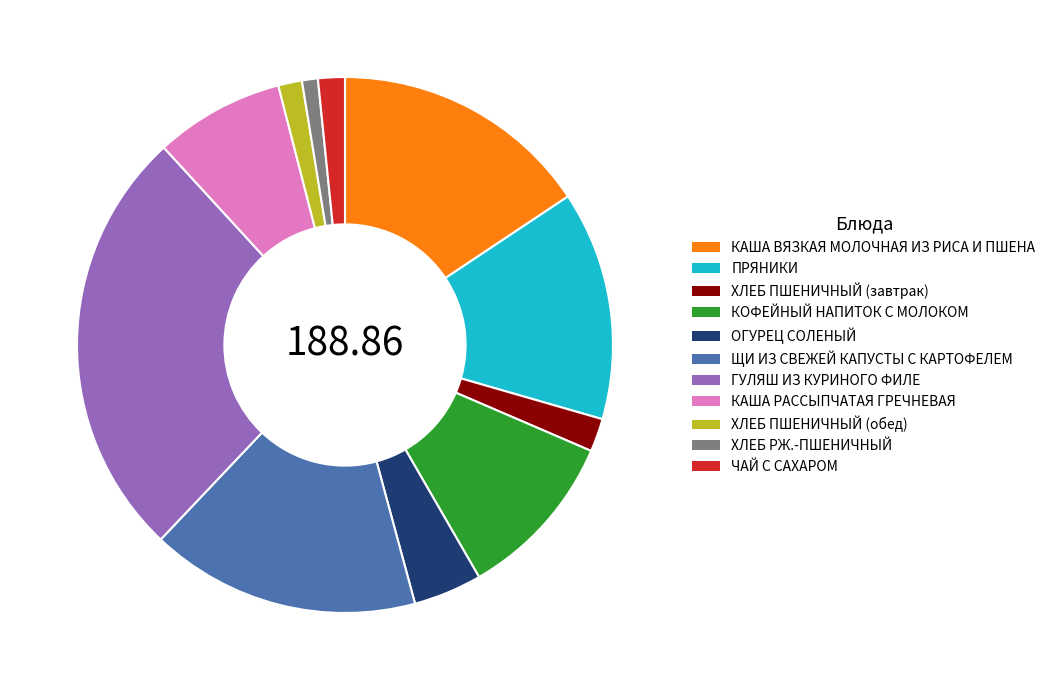

Do ГУЛЯШ ИЗ КУРИНОГО ФИЛЕ and ХЛЕБ РЖ.-ПШЕНИЧНЫЙ together represent more than half of the pie?

No